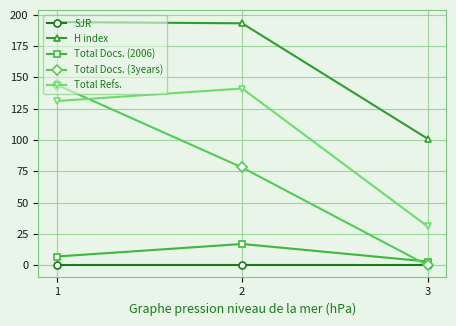

Is this an area chart (filled region under the line)?

No